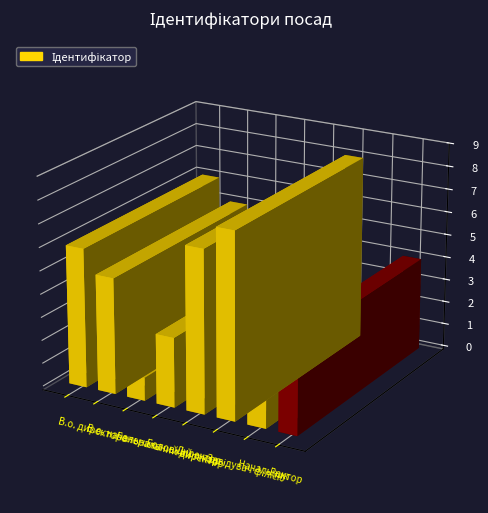

Reading right to left, transcribe all the data shown in this chart.

4	2	8	7	3	1	5	6